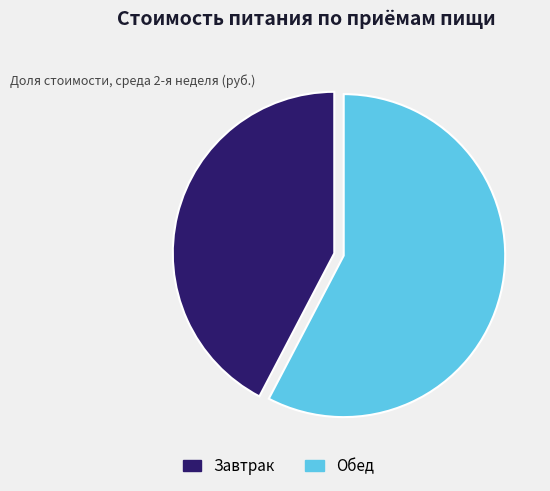

What is the smallest slice in the pie chart?

Завтрак